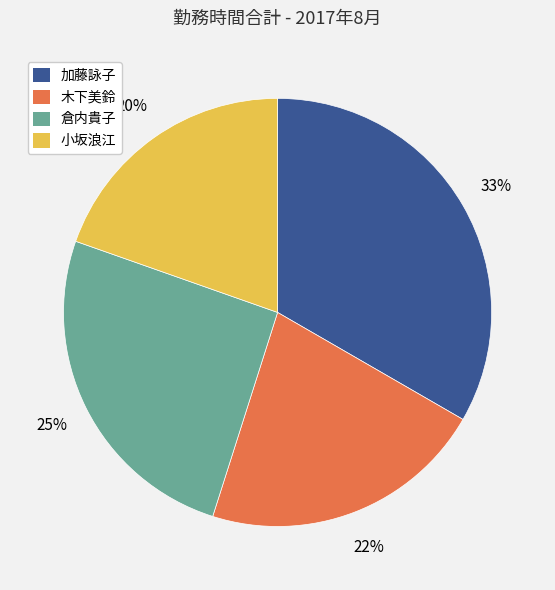

How many segments does this pie chart have?

4